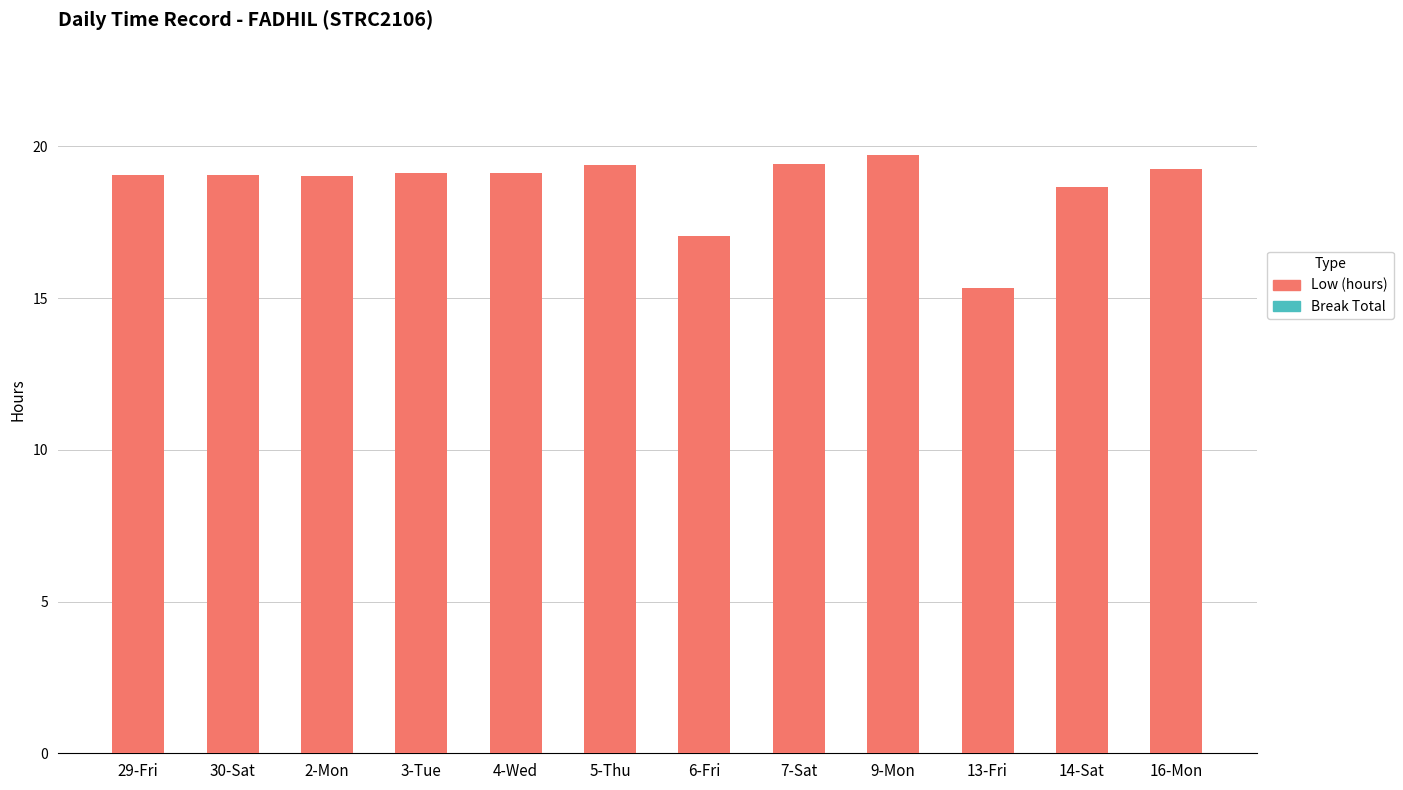

What is the average value?

18.7